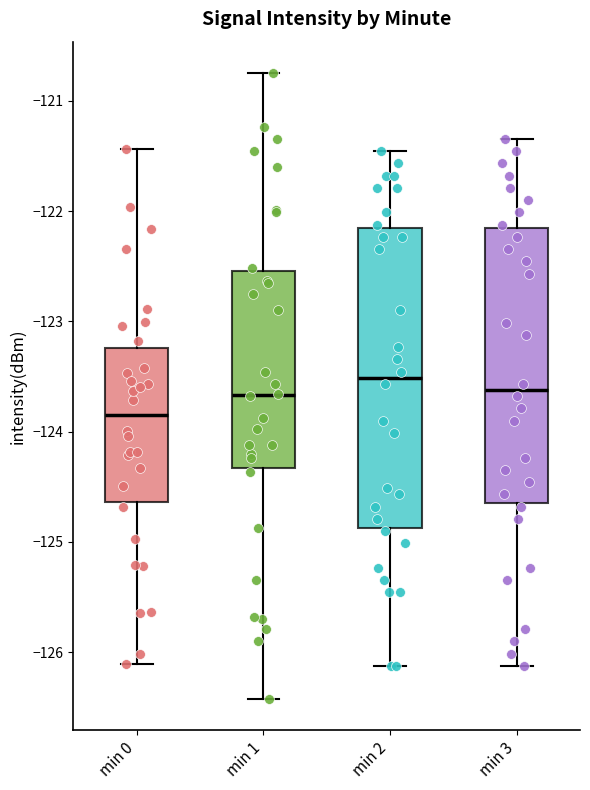

Where does the upper whisker of the box for min 2 end on the y-axis? The values are not printed on the chart, so give them approximately, as read against the axis.

-121.5